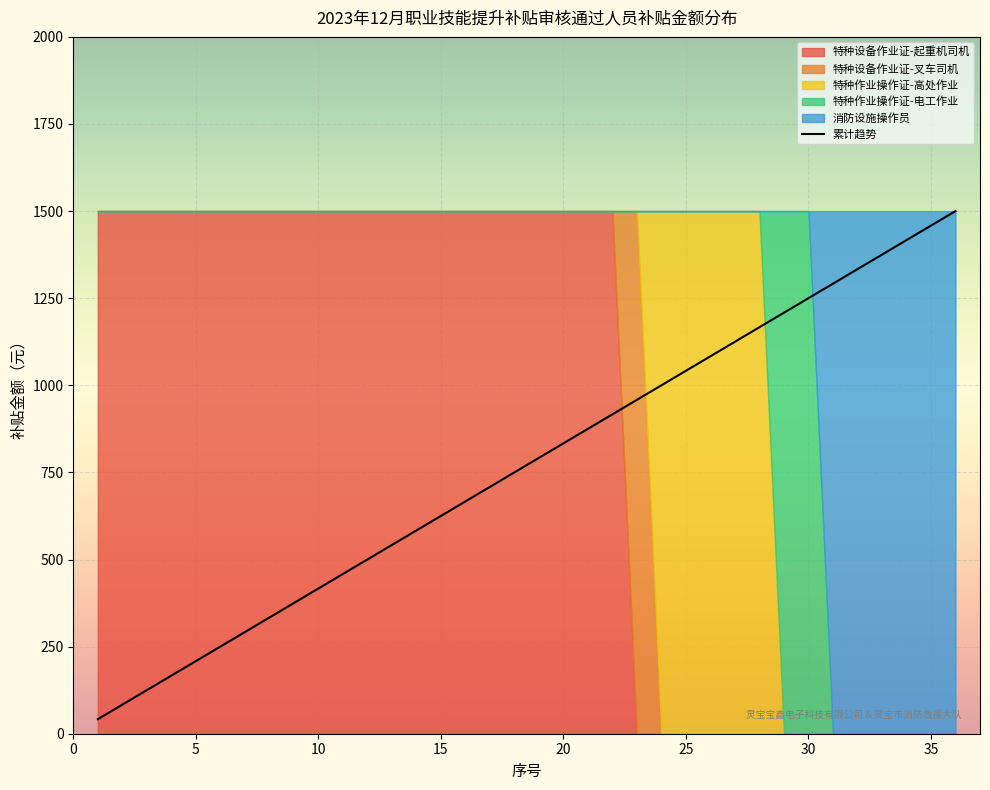

What is the lowest value of the 累计趋势 series?

41.7